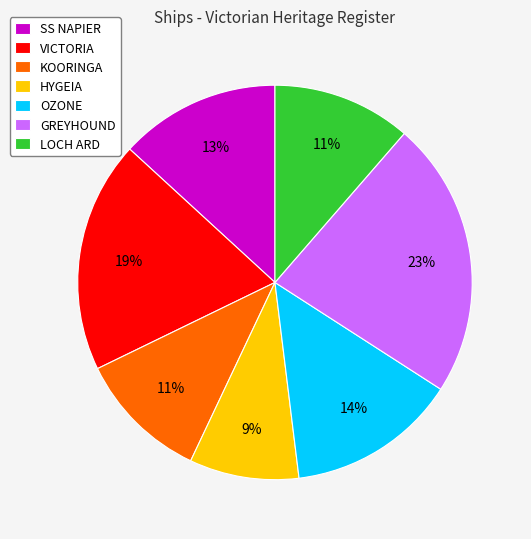

What is the smallest slice in the pie chart?

HYGEIA